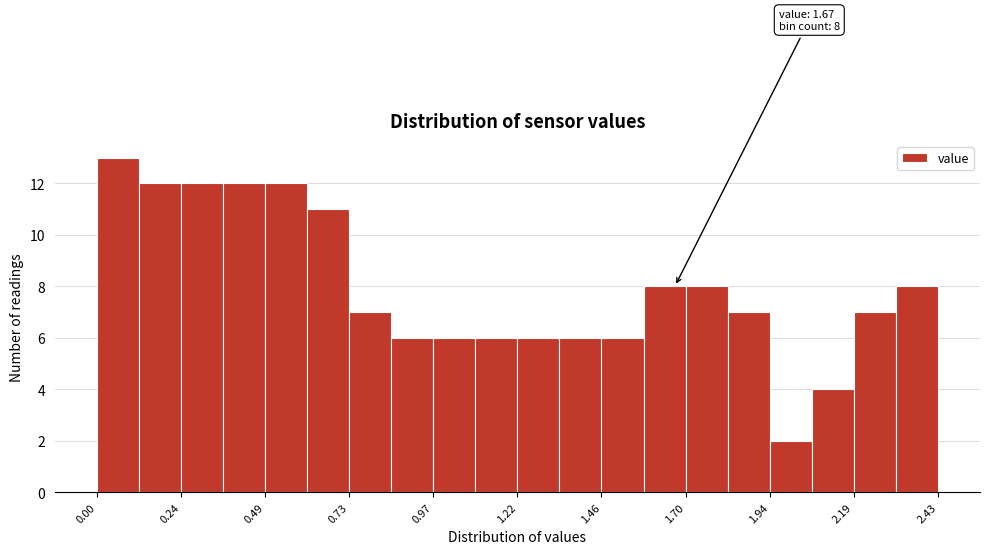

Around what value on the x-axis is the tallest bar? Give the approximate position of its centre, as read against the axis.

0.05